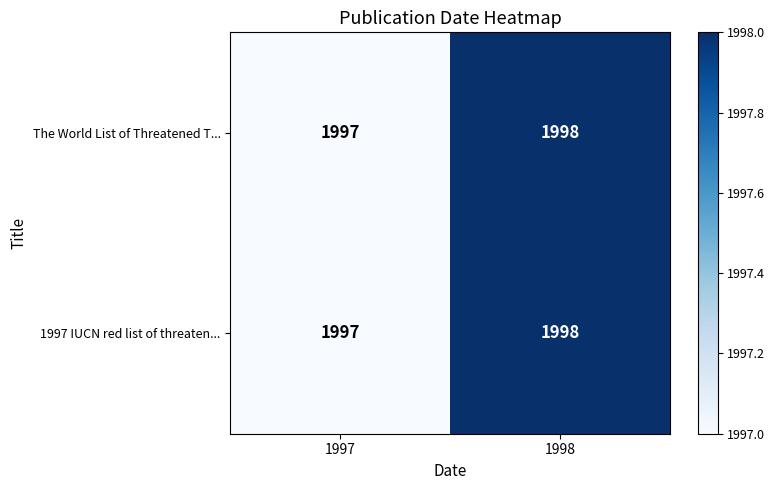

At which category is the sum across all series the highest?

1998